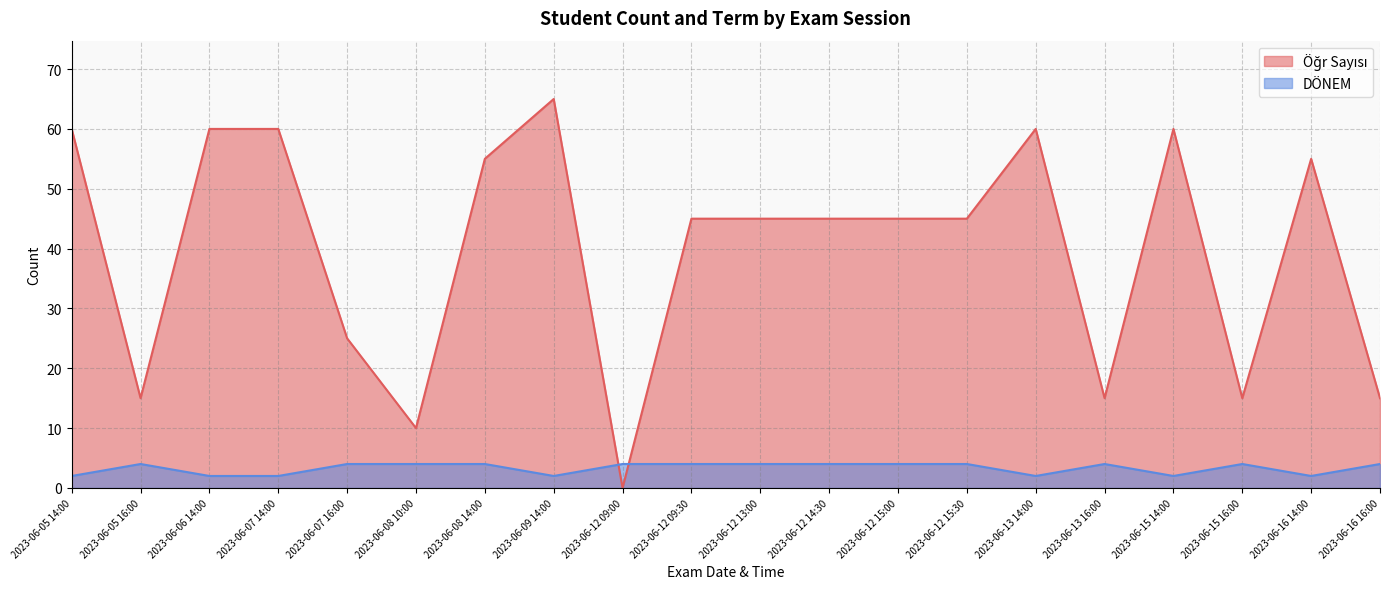

How many series are shown in this chart?

2